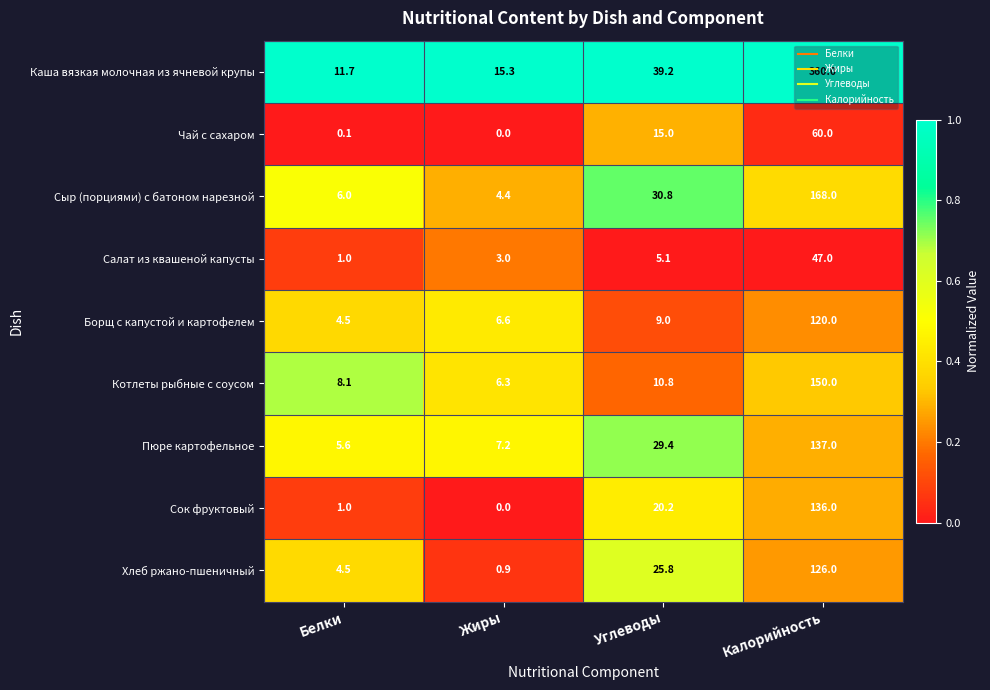

Is the value of Хлеб ржано-пшеничный at Белки greater than the value of Сок фруктовый at Углеводы?

No